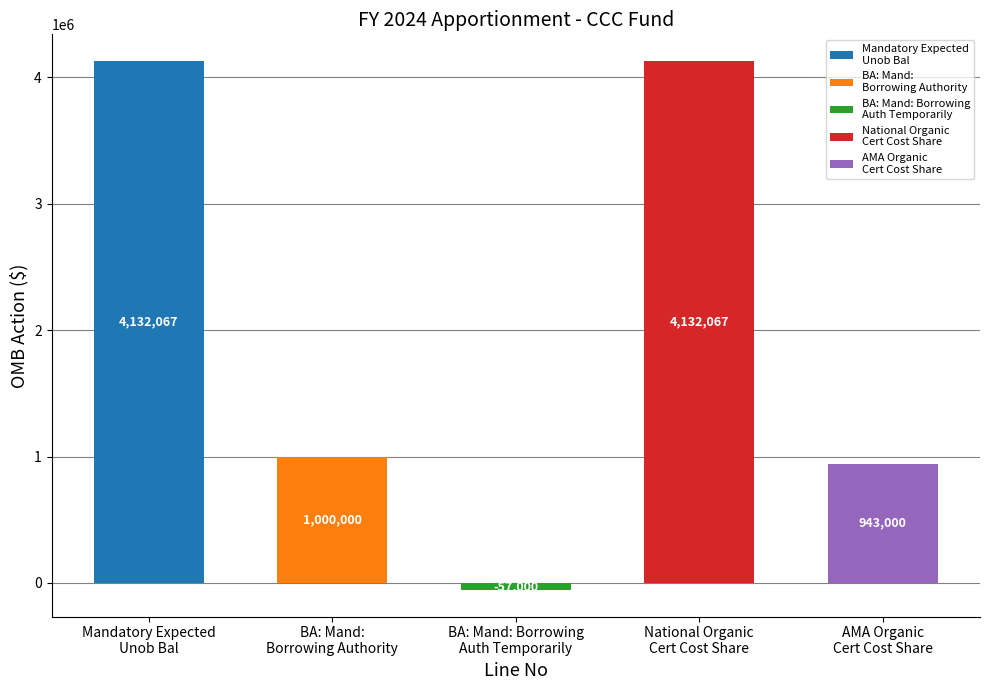

Reading left to right, extract all data points from this chart.

4132067	1000000	-57000	4132067	943000